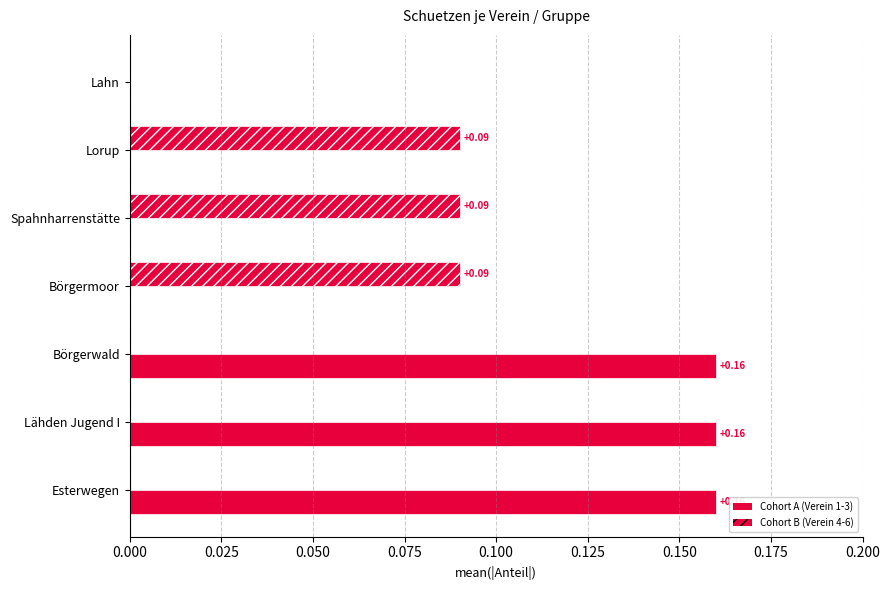

How many categories are shown in the chart?

7